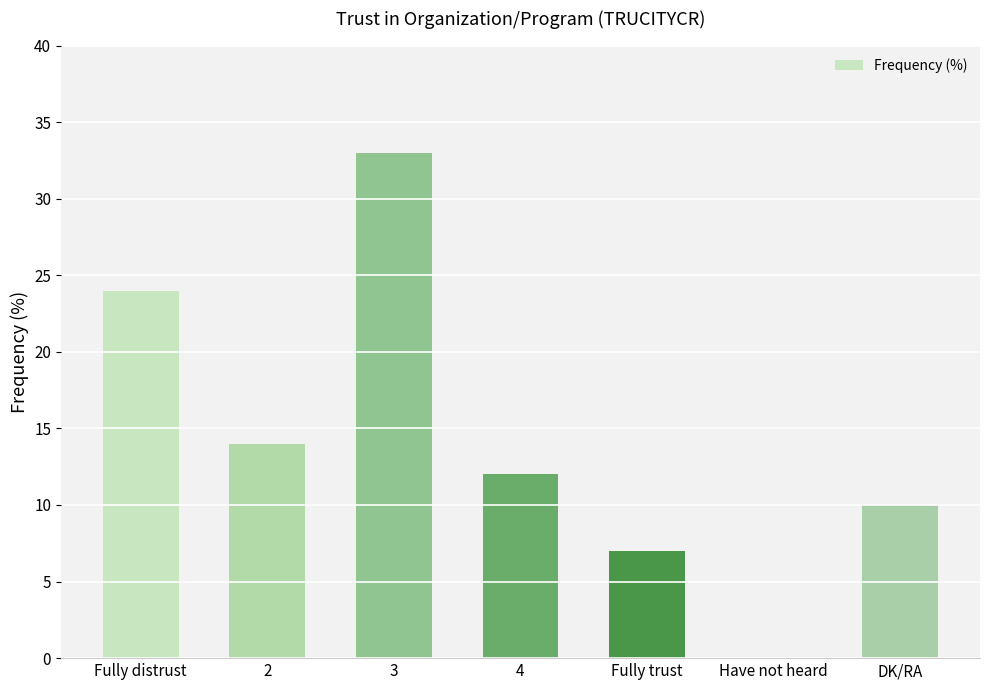

What is the sum of all values?

100